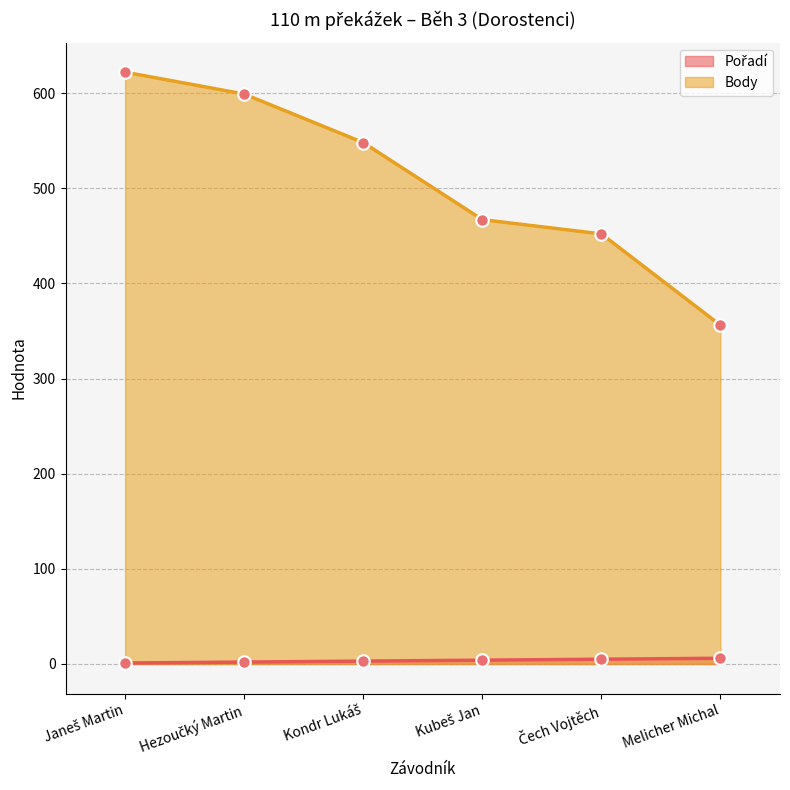

True or false: Body has a value of 1048 at Hezoučký Martin.

False